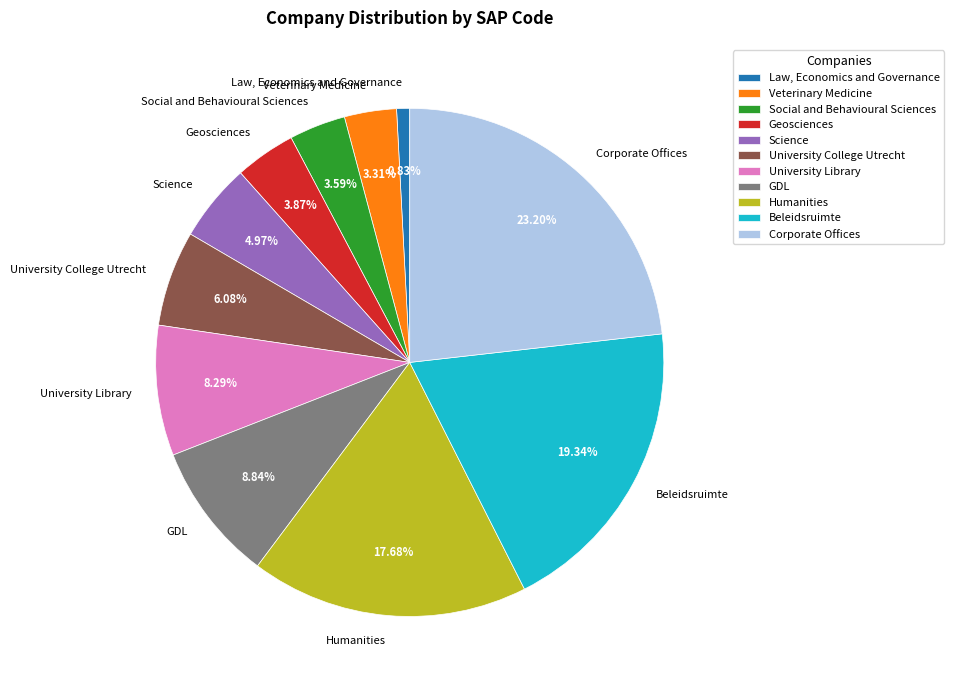

Is there any slice that represents more than half of the pie?

No